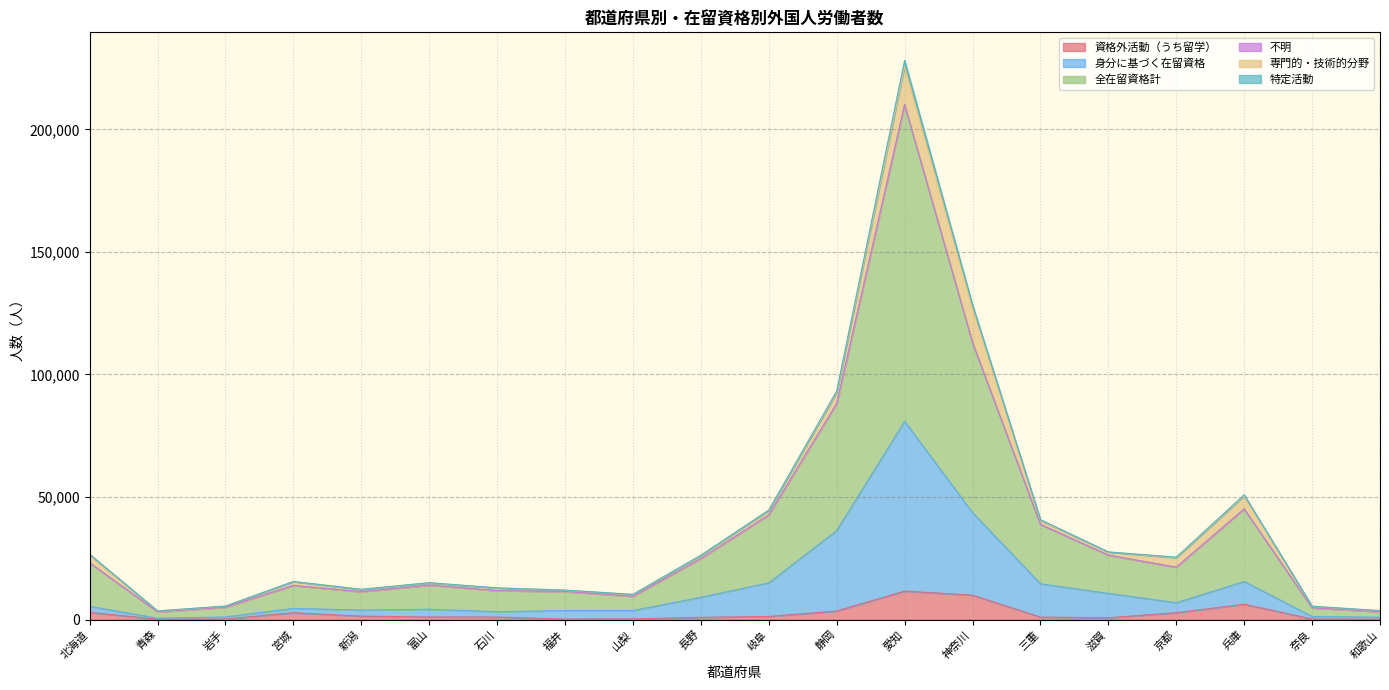

What is the sum of the 資格外活動（うち留学） values at 富山 and 山梨?

1386